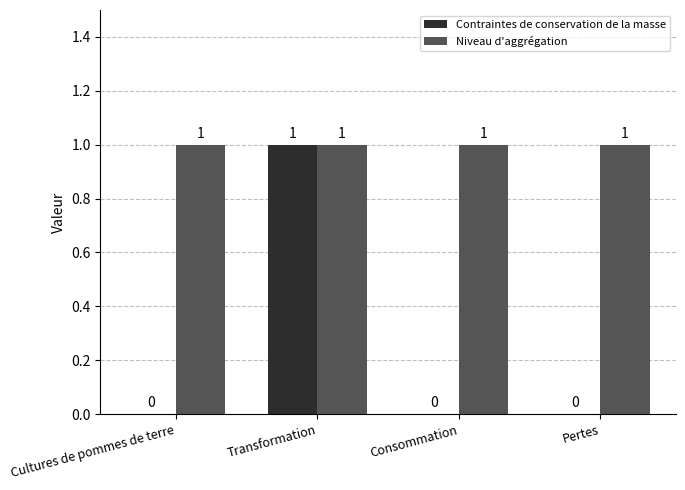

Which series has the largest total across all categories?

Niveau d'aggrégation